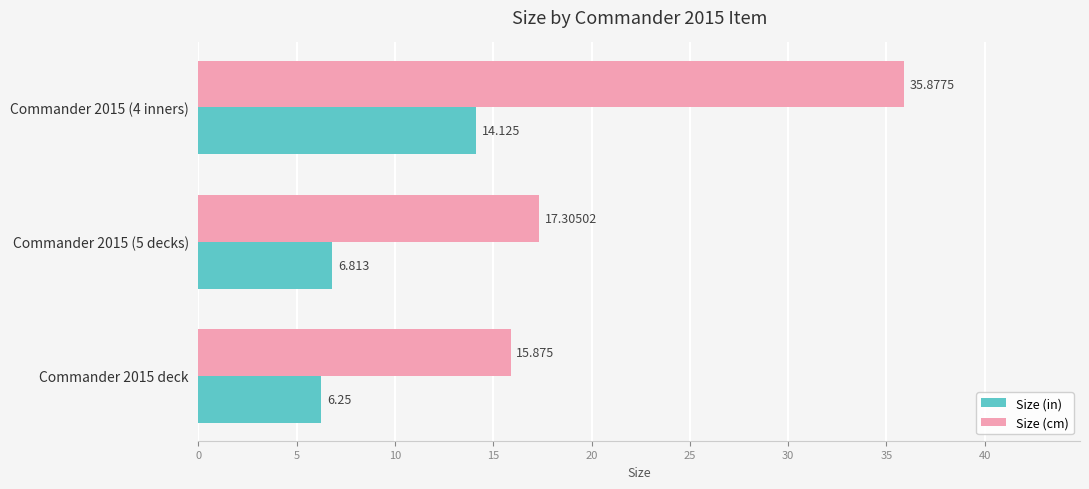

Which series has the largest total across all categories?

Size (cm)